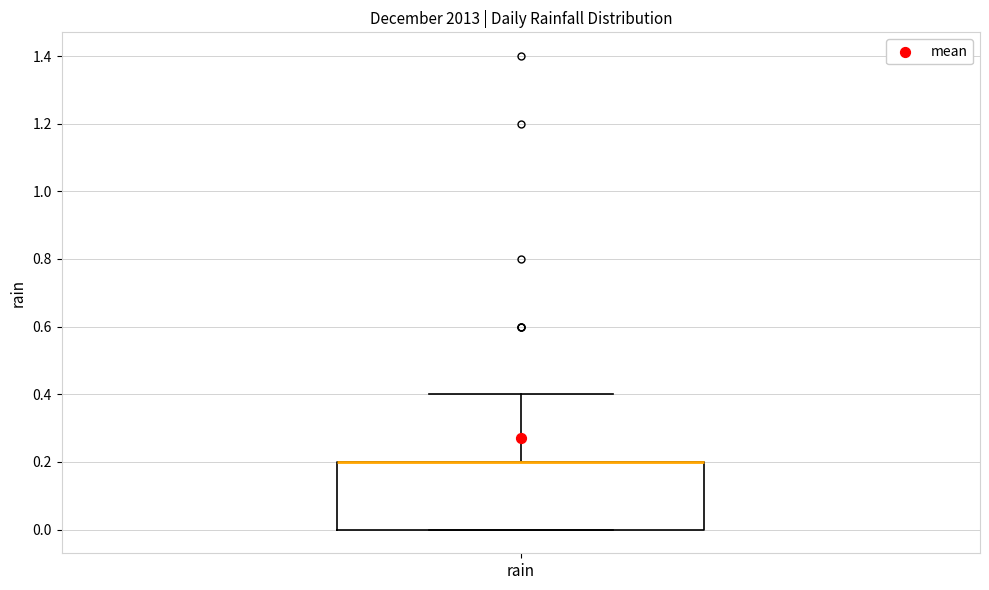

Where is the lower edge of the box for rain on the y-axis? The values are not printed on the chart, so give them approximately, as read against the axis.

0.0